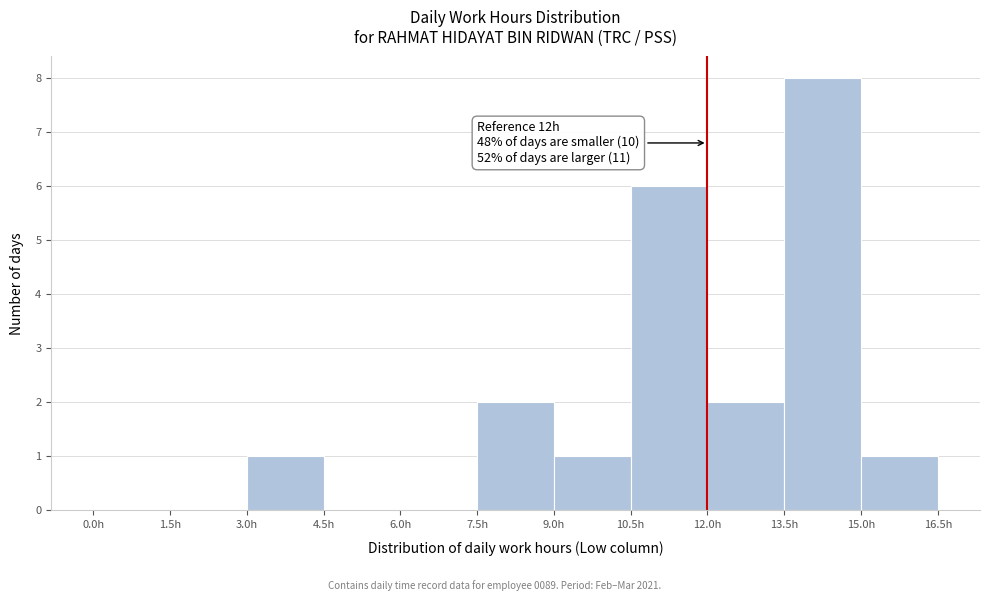

Over which range of the x-axis is the bar tallest?

13.5 to 15.0